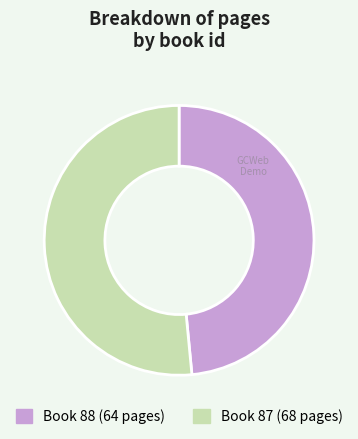

Which category has the smallest portion of the pie?

Book 88 (64 pages)